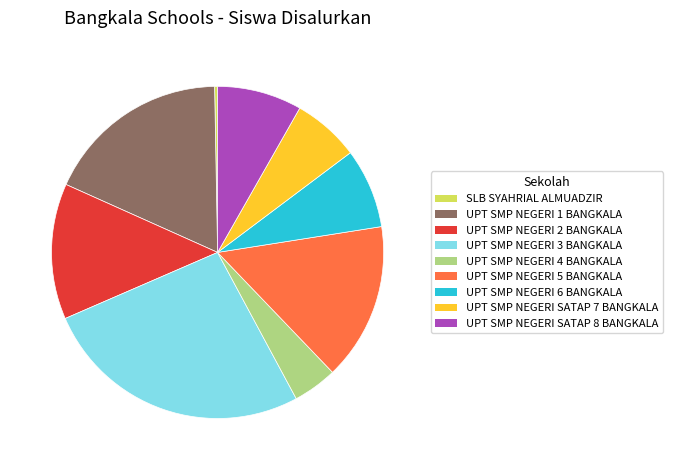

How many slices are in this pie chart?

9